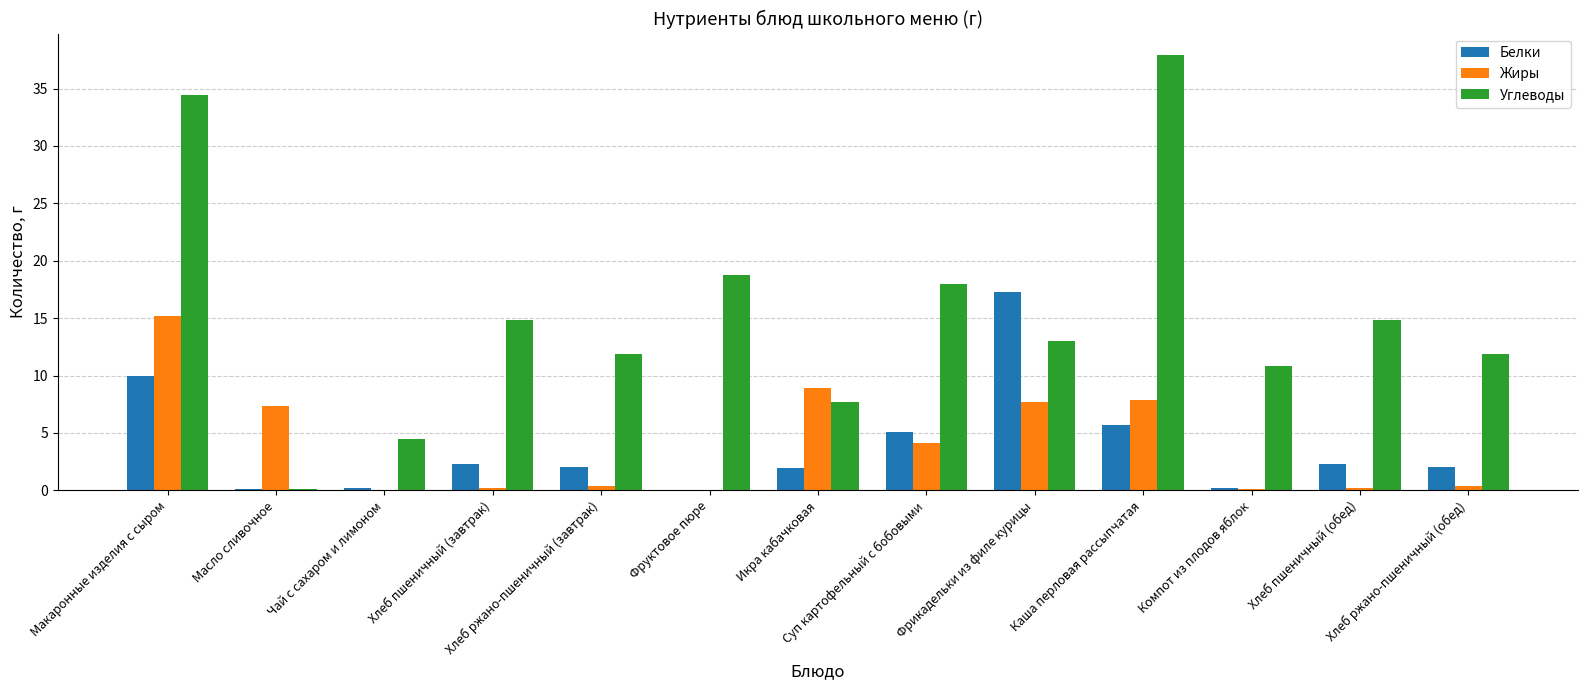

What is the highest value of the Жиры series?

15.2